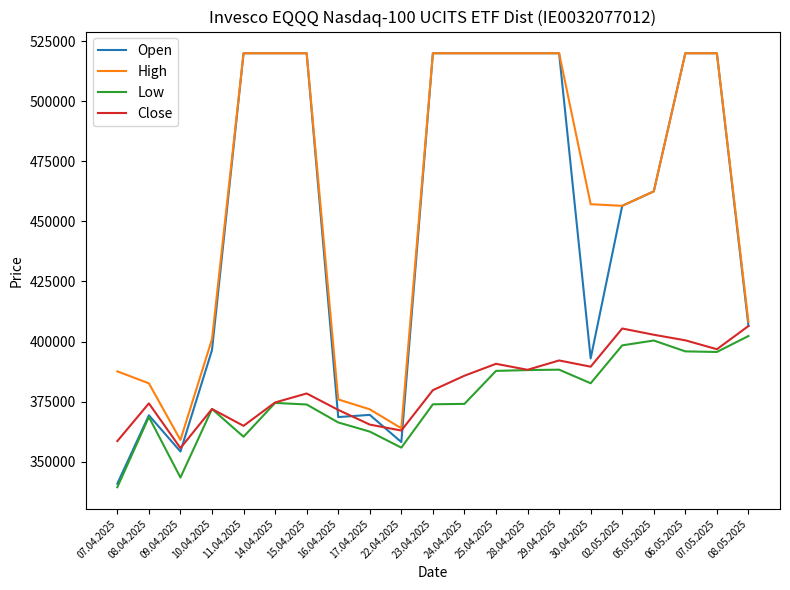

Which series has the widest spread of values?

Open